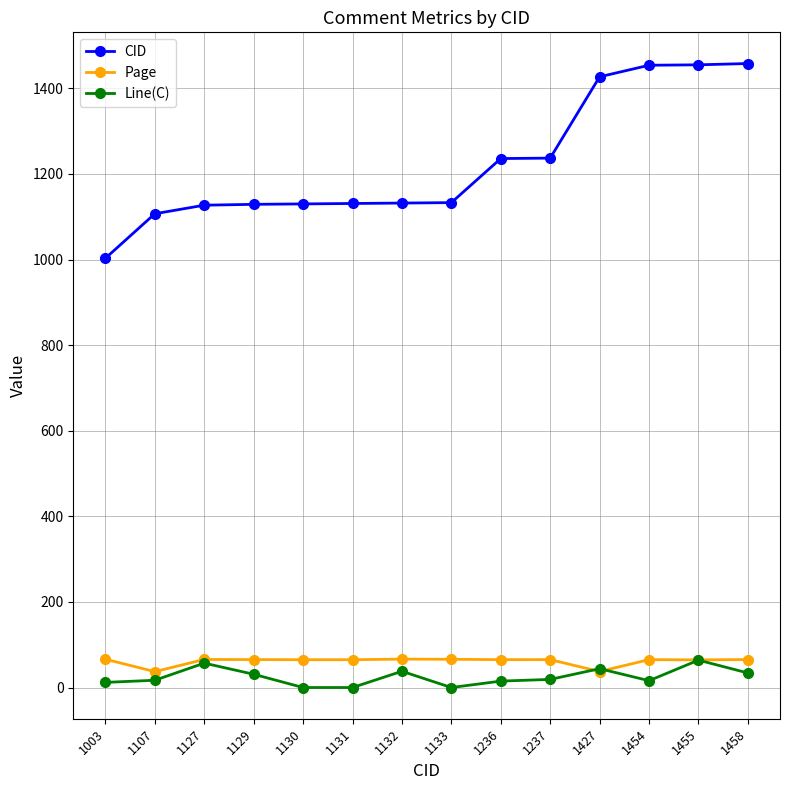

Is it true that Line(C) equals 34.0 at 1458?

True